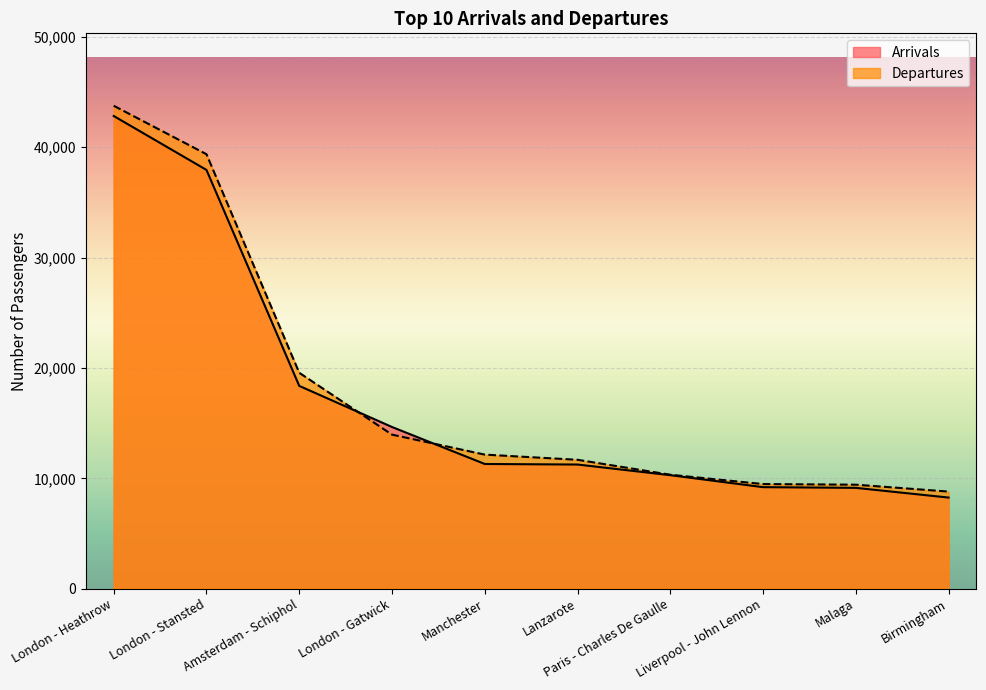

Between London - Stansted and Birmingham, which series saw the biggest shift?

Departures